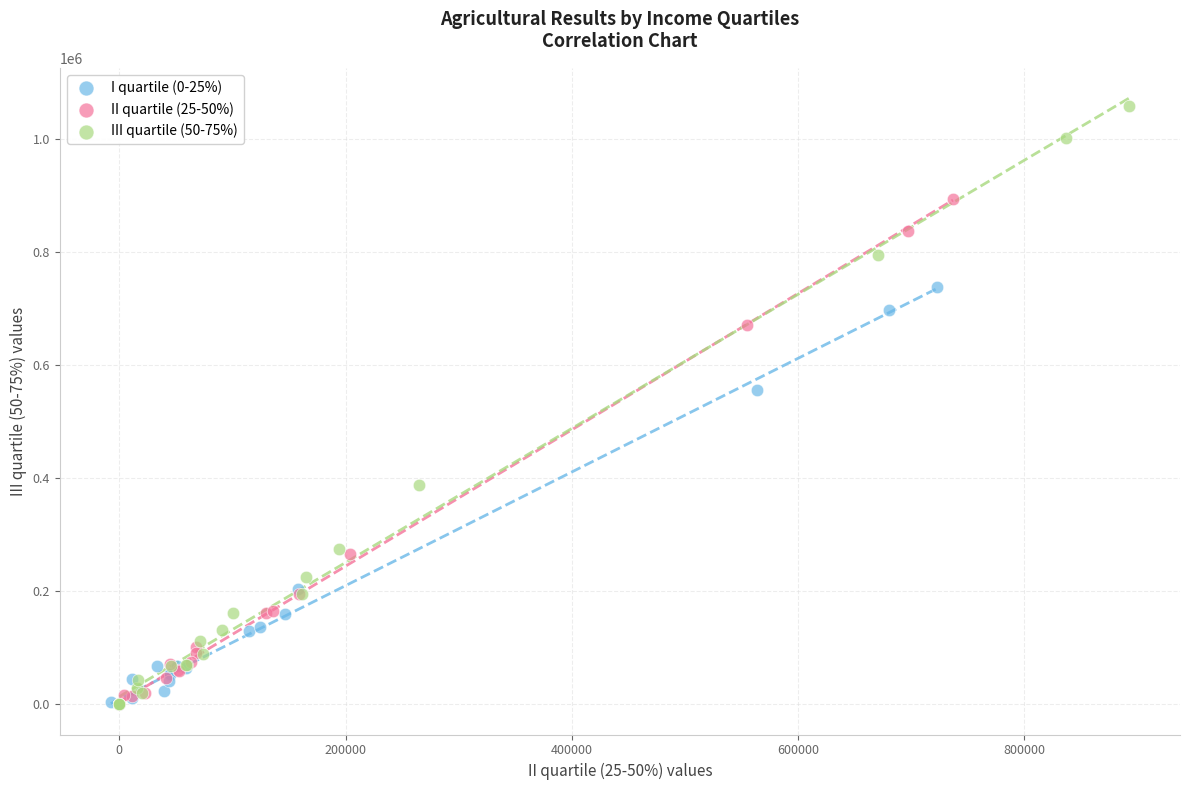

What are all the series names shown in the legend?

I quartile (0-25%), II quartile (25-50%), III quartile (50-75%)